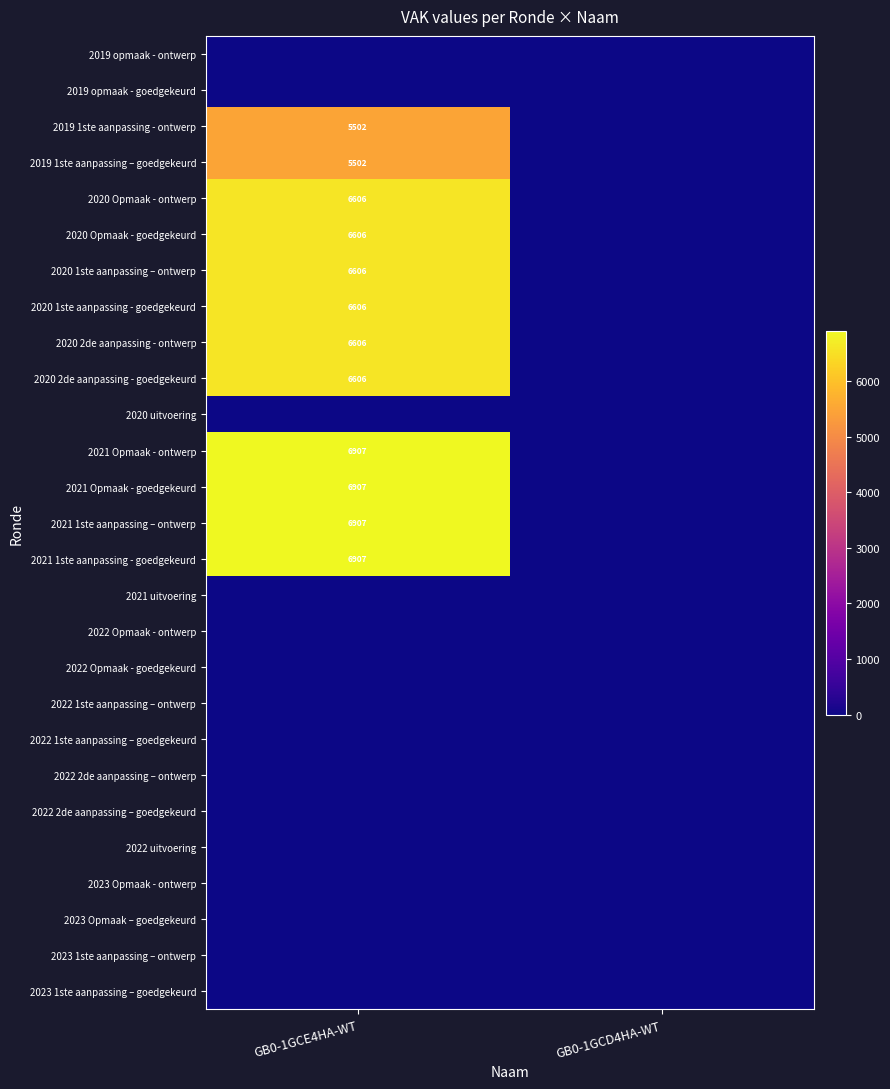

How many data points does each series have?

2